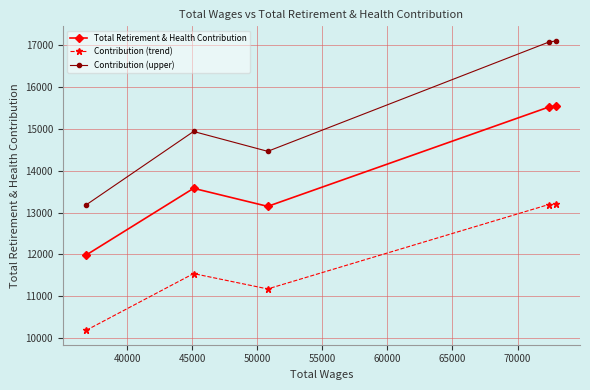

How many data points in Contribution (upper) are above 14936?

3